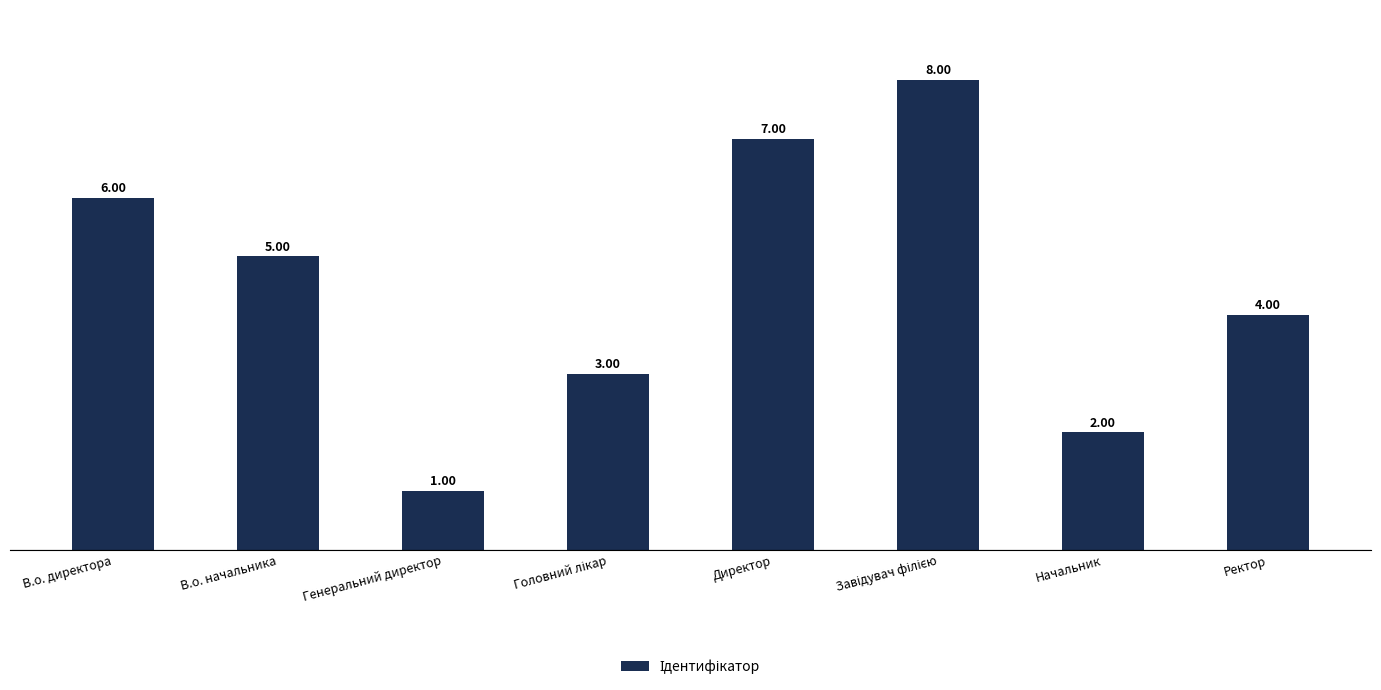

What is the difference between the values at Начальник and Ректор?

2